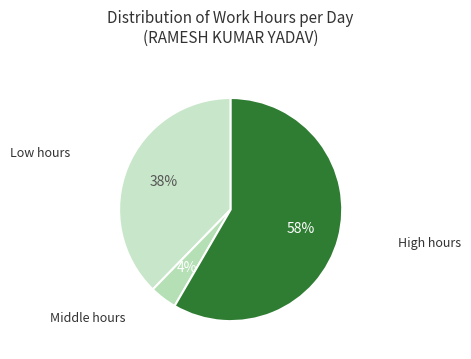

Is there a majority slice in this chart?

Yes